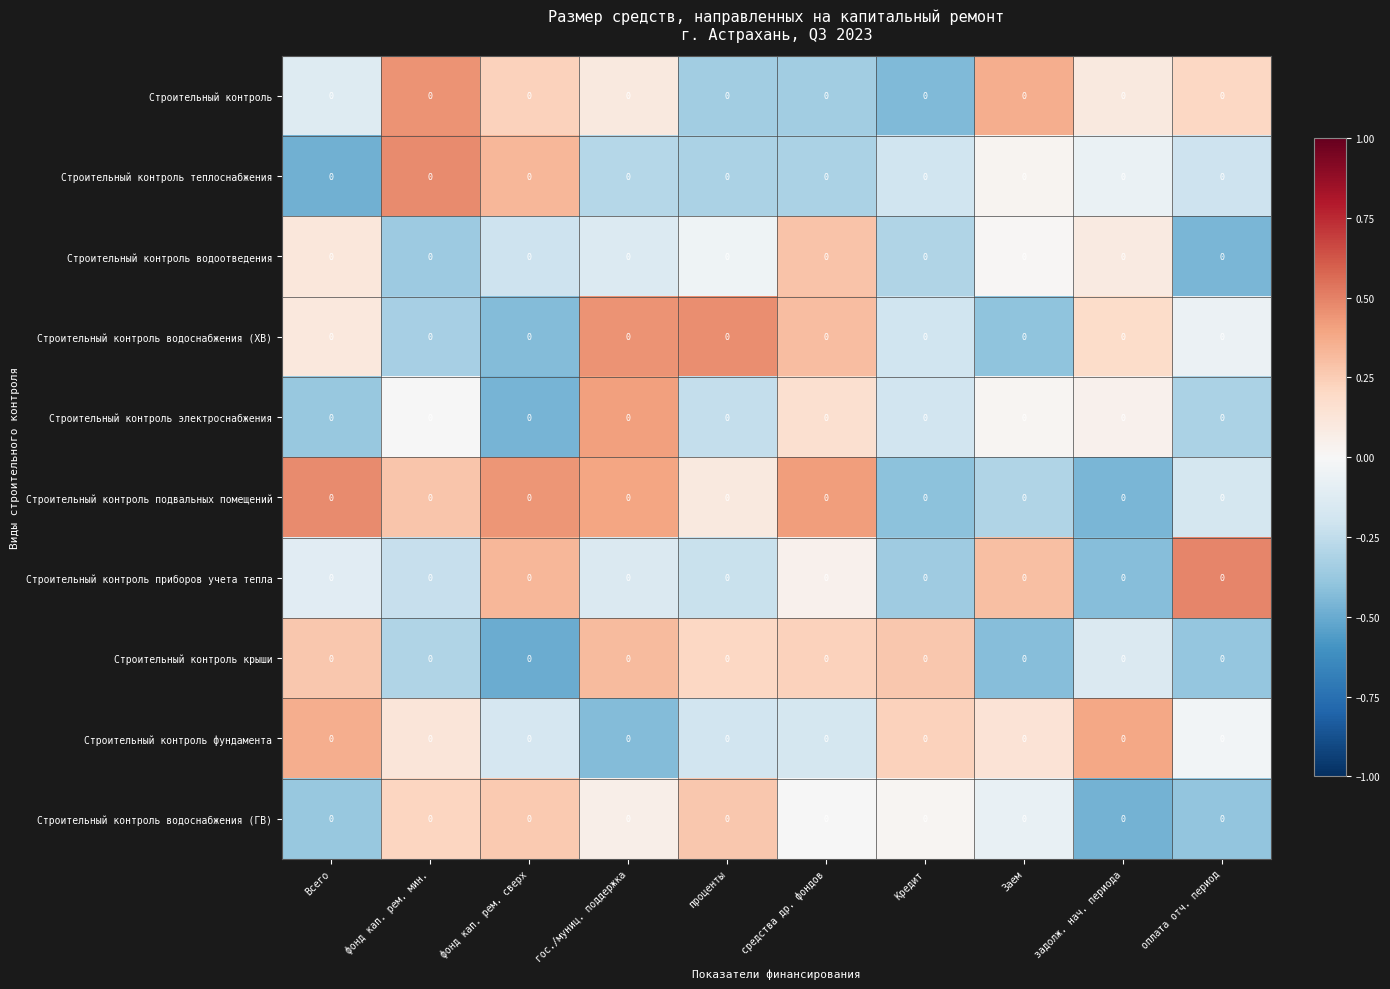

What is the difference between the Строительный контроль крыши values at фонд кап. рем. сверх and Всего?

0.8